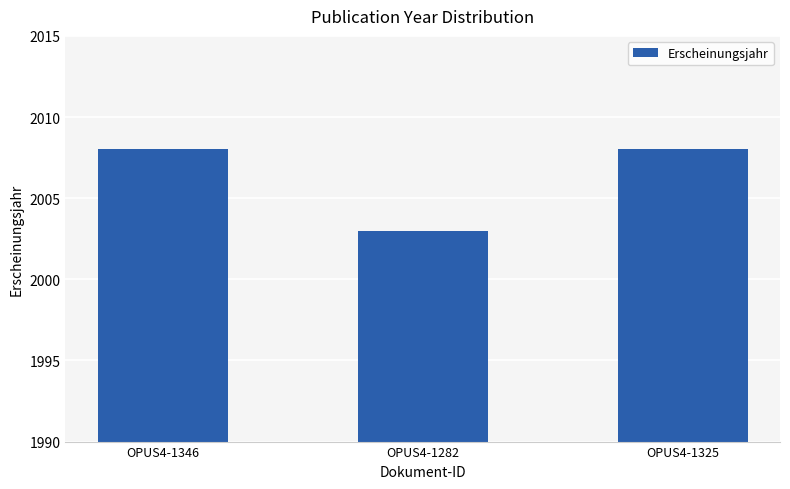

Which category has the lowest value across all series?

OPUS4-1282